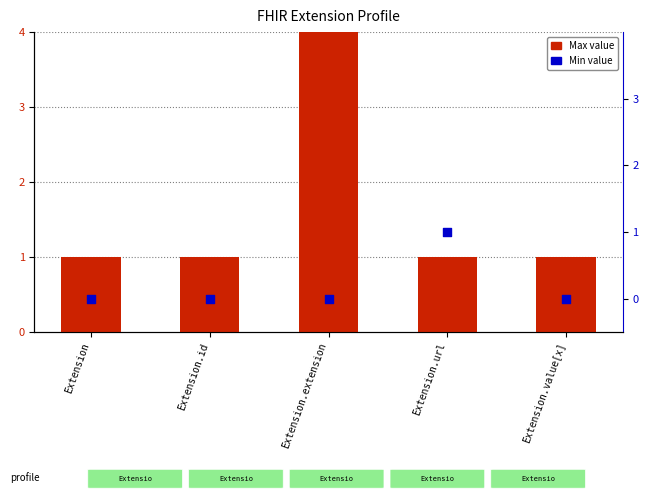

Is the value of Max value at Extension.id greater than the value of Min value at Extension?

Yes